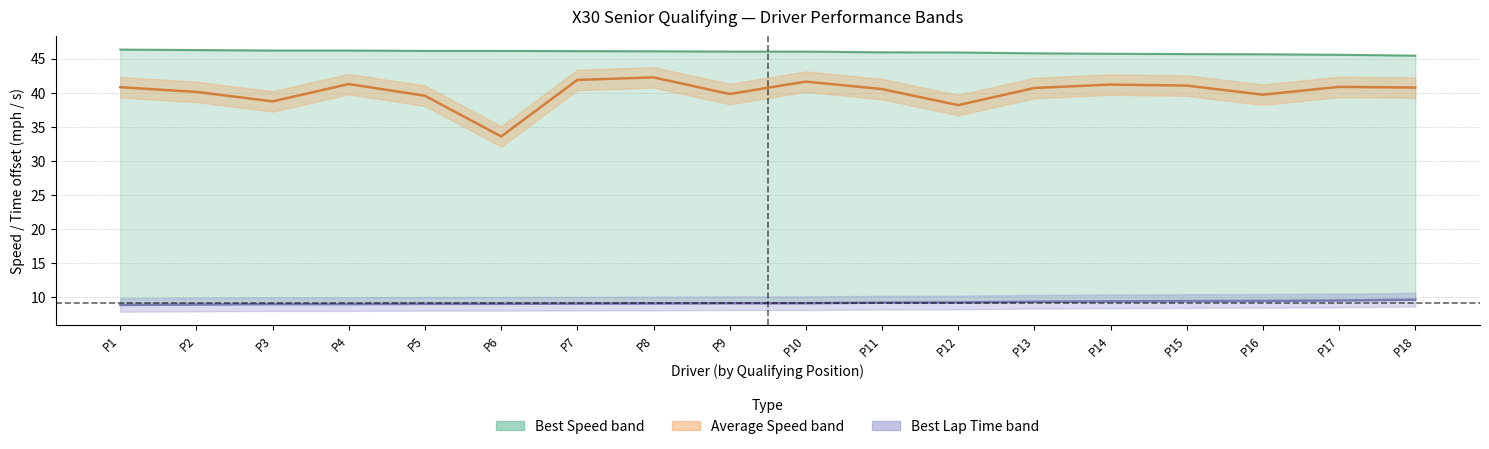

The value of Best Lap Time (−30 s) at P5 is 11.9. True or false?

False